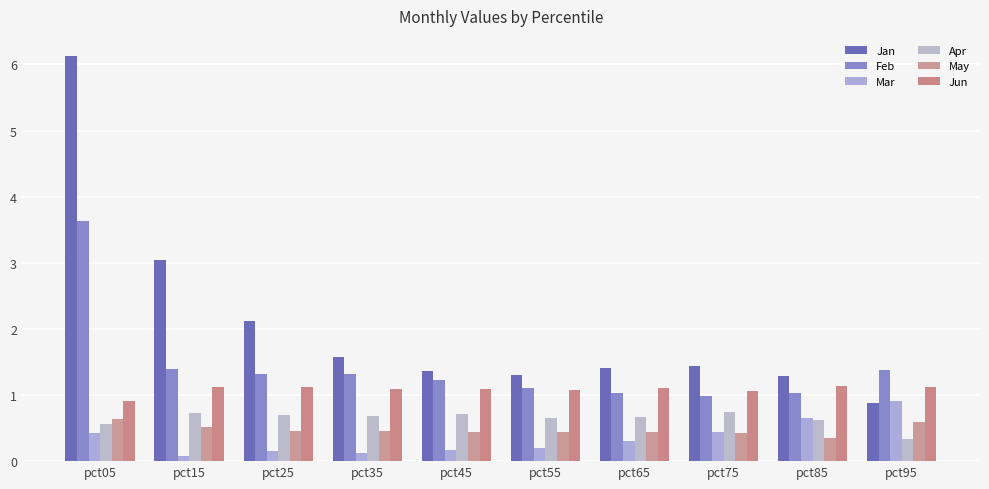

Reading right to left, transcribe all the data shown in this chart.

Jan: 0.9	1.3	1.4	1.4	1.3	1.4	1.6	2.1	3.0	6.1
Feb: 1.4	1.0	1.0	1.0	1.1	1.2	1.3	1.3	1.4	3.6
Mar: 0.9	0.7	0.4	0.3	0.2	0.2	0.1	0.1	0.1	0.4
Apr: 0.3	0.6	0.7	0.7	0.6	0.7	0.7	0.7	0.7	0.6
May: 0.6	0.4	0.4	0.4	0.4	0.4	0.5	0.5	0.5	0.6
Jun: 1.1	1.1	1.1	1.1	1.1	1.1	1.1	1.1	1.1	0.9